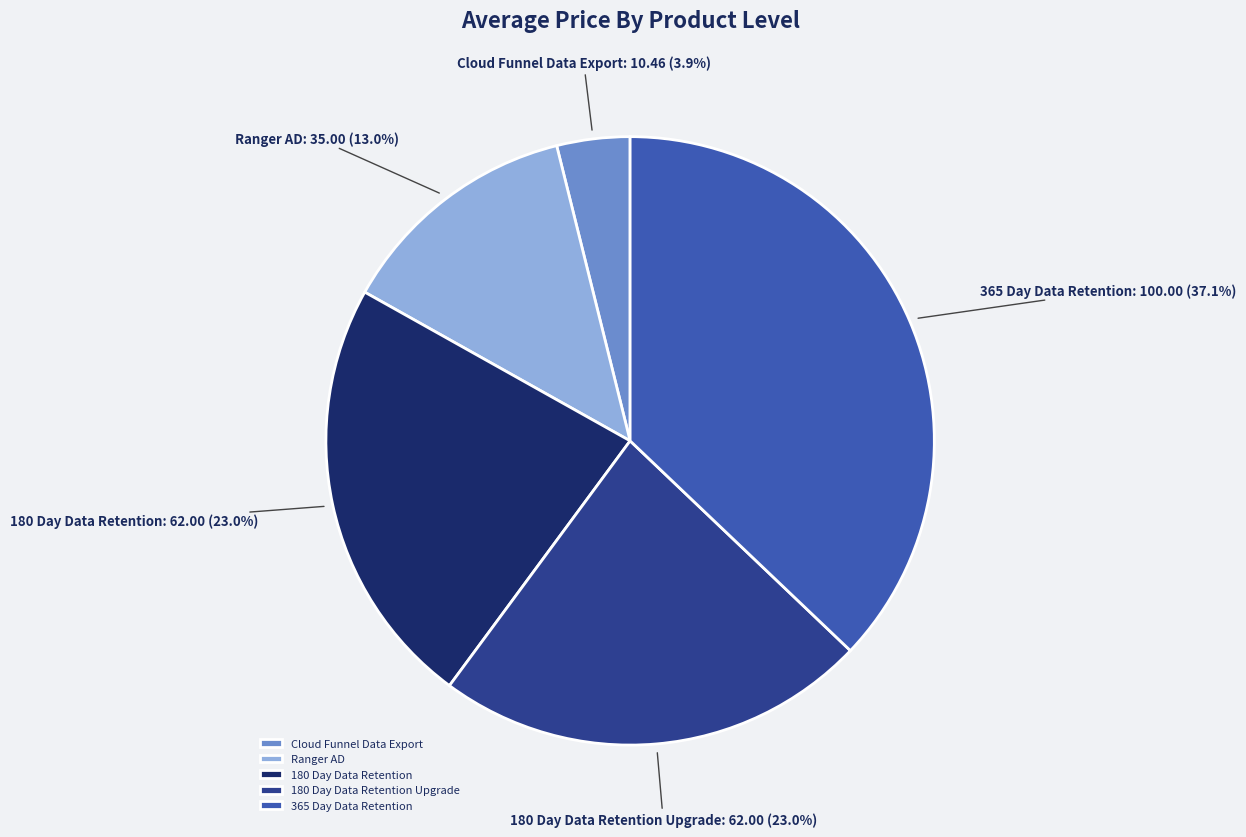

Does any single category account for the majority?

No